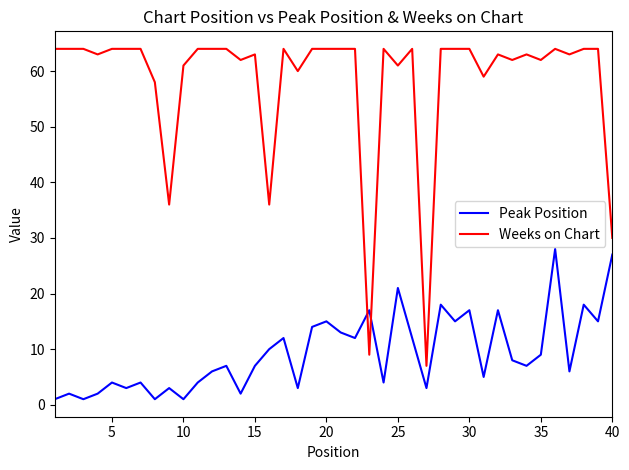

Which series has the widest spread of values?

Weeks on Chart